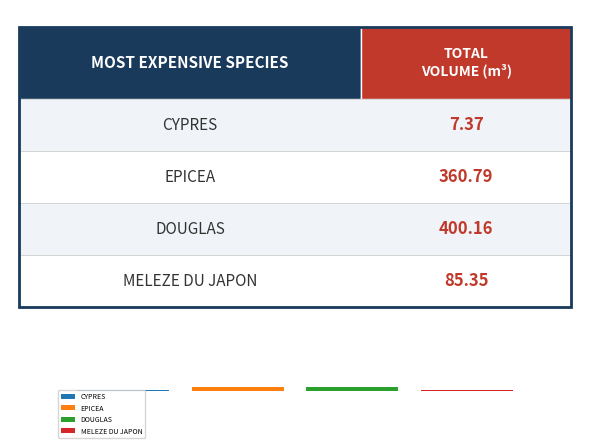

Are the bars grouped side by side (vs. stacked)?

No